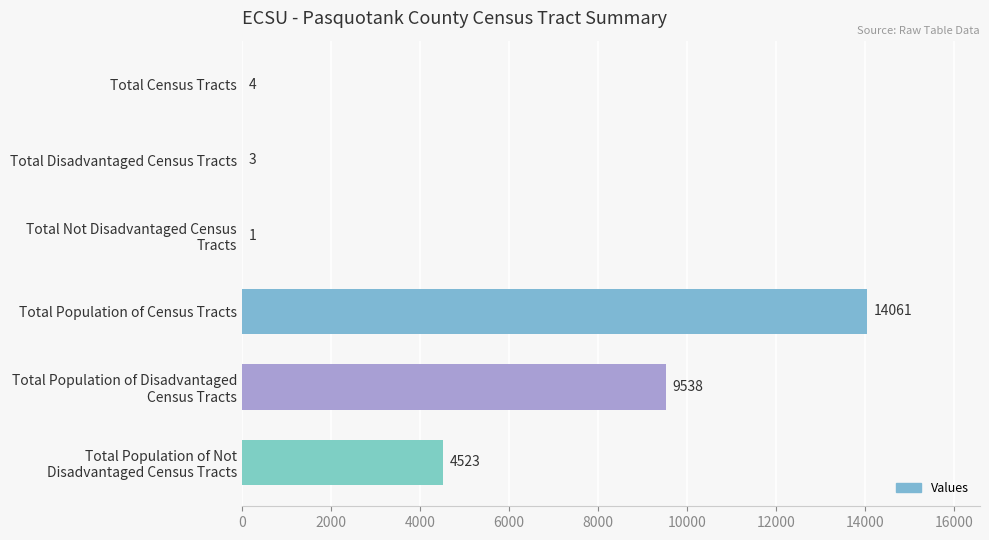

What is the sum of all values?

28130